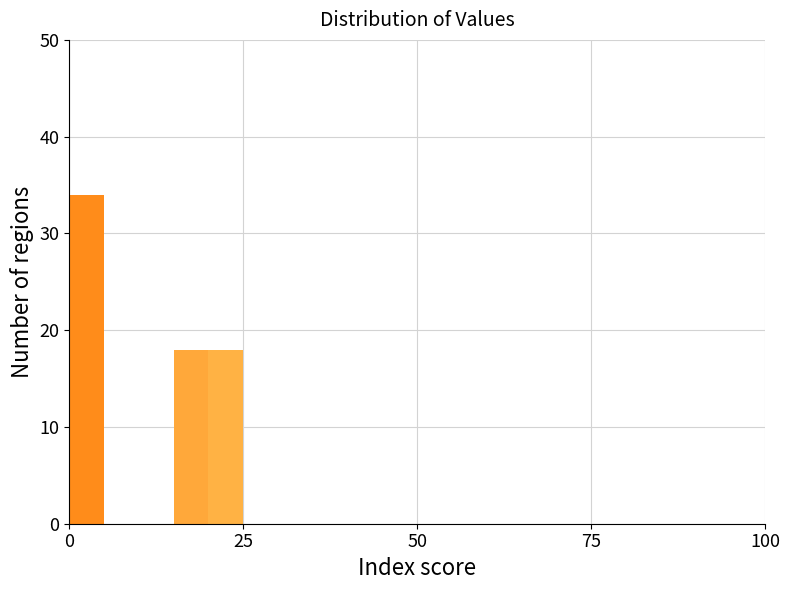

Around what value on the x-axis is the tallest bar? Give the approximate position of its centre, as read against the axis.

5